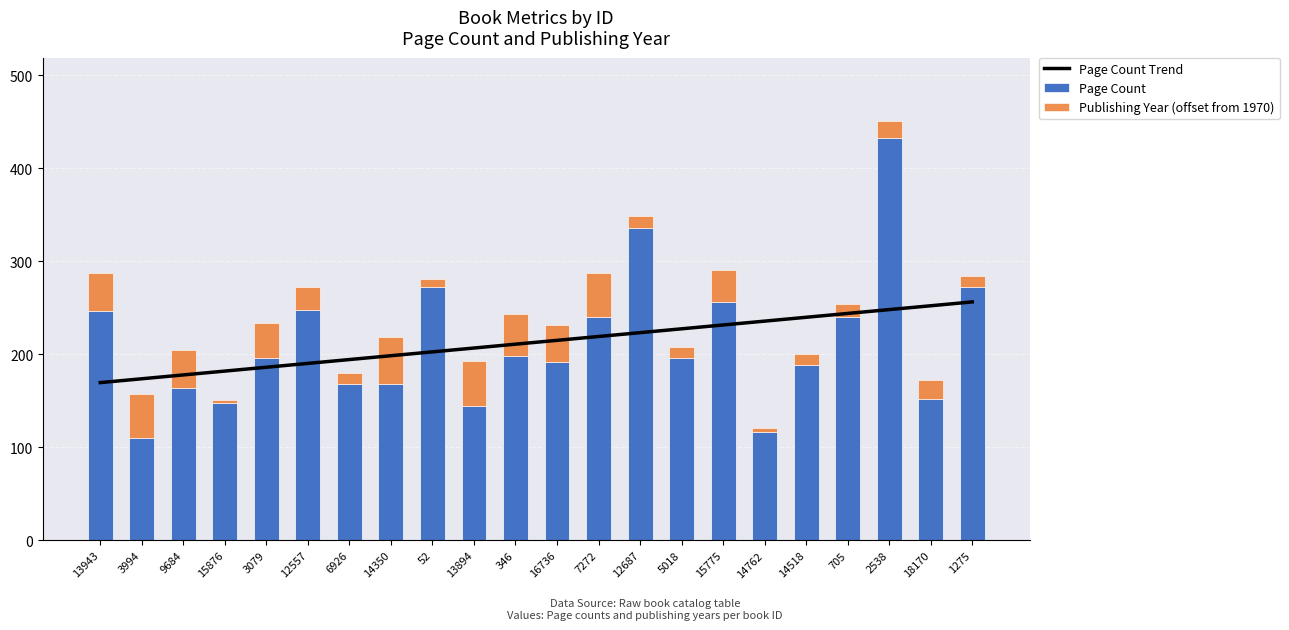

Is the value of Page Count at 5018 greater than the value of Page Count Trend at 15775?

No